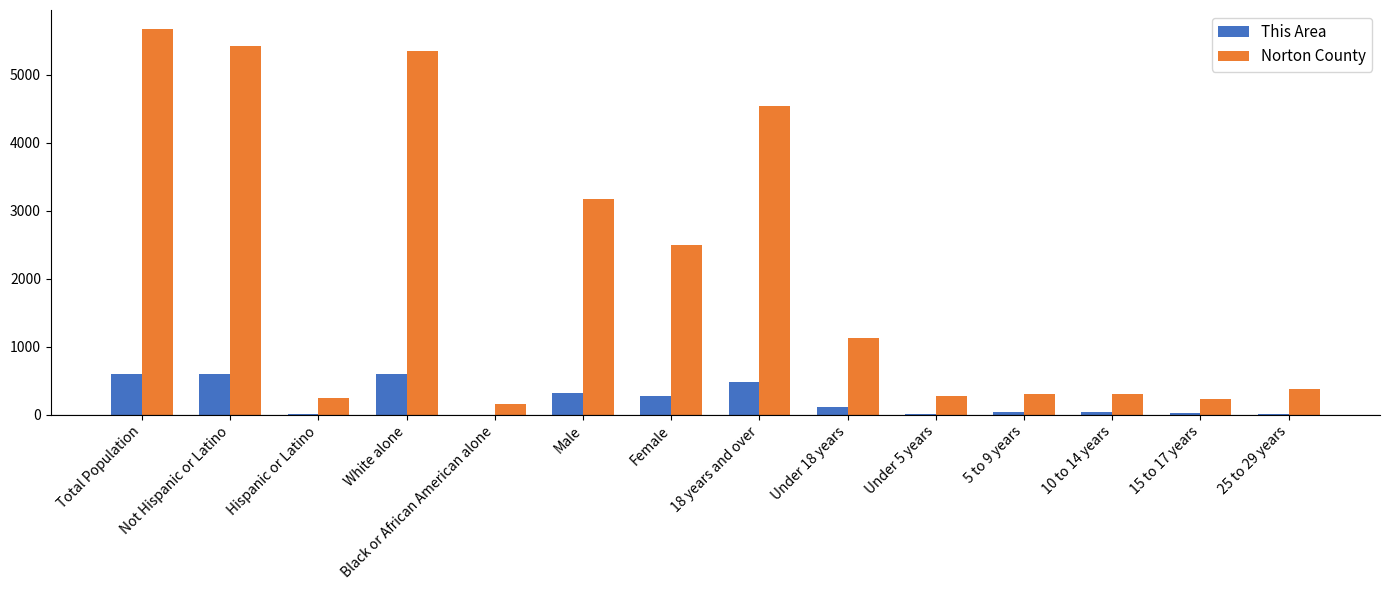

Is the value of This Area at 15 to 17 years greater than the value of Norton County at Under 5 years?

No